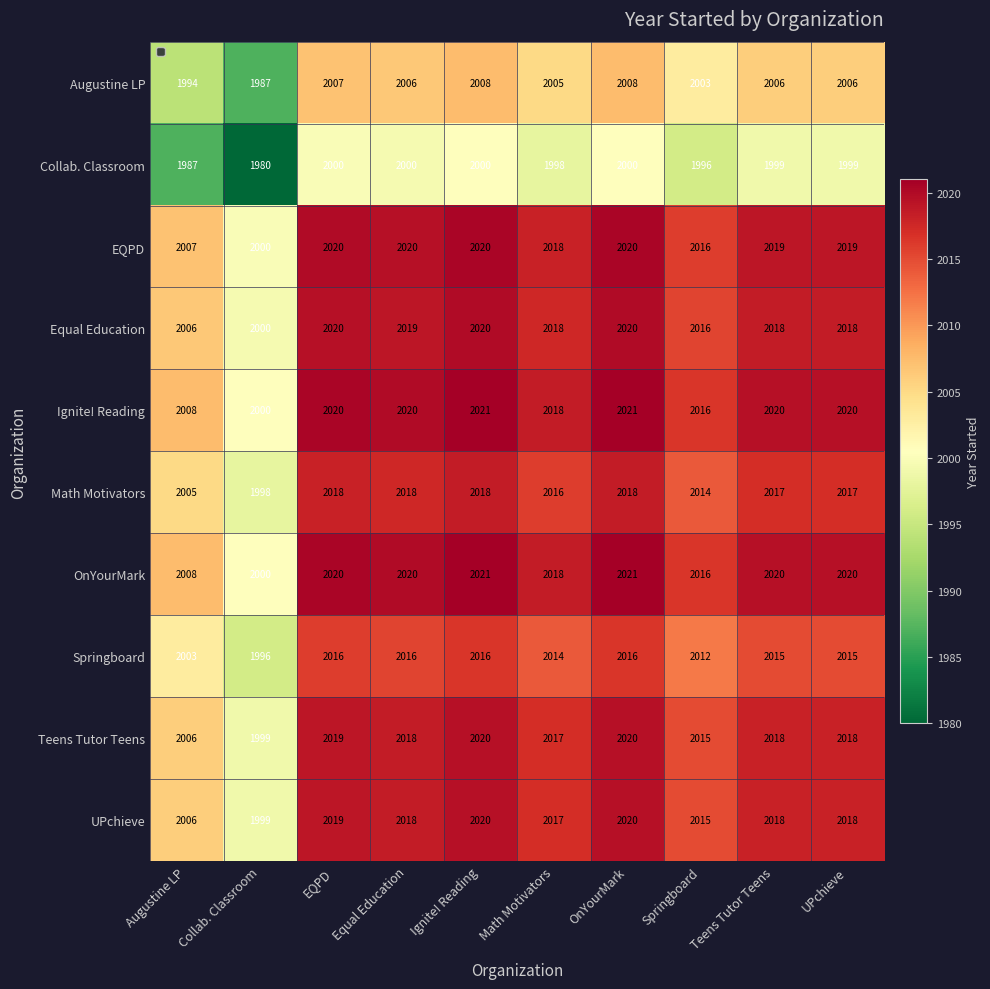

What is the difference between the second highest and minimum values in the Augustine LP series?

21